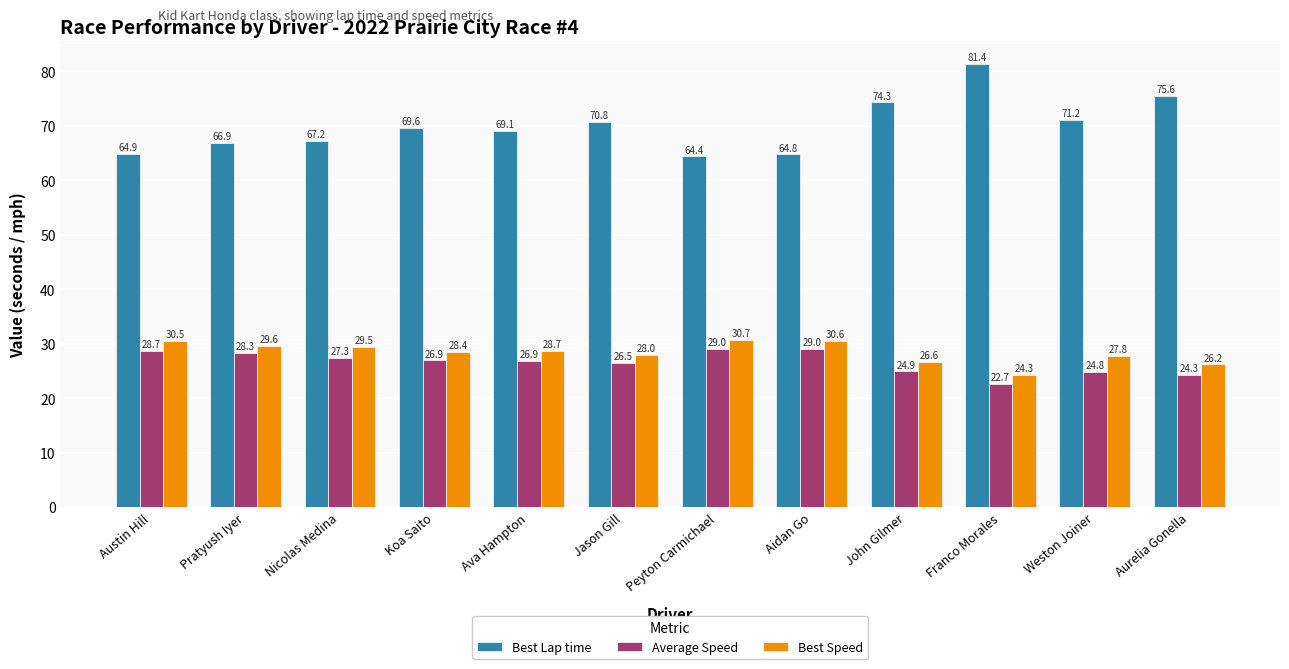

How many bars are there in each group?

3